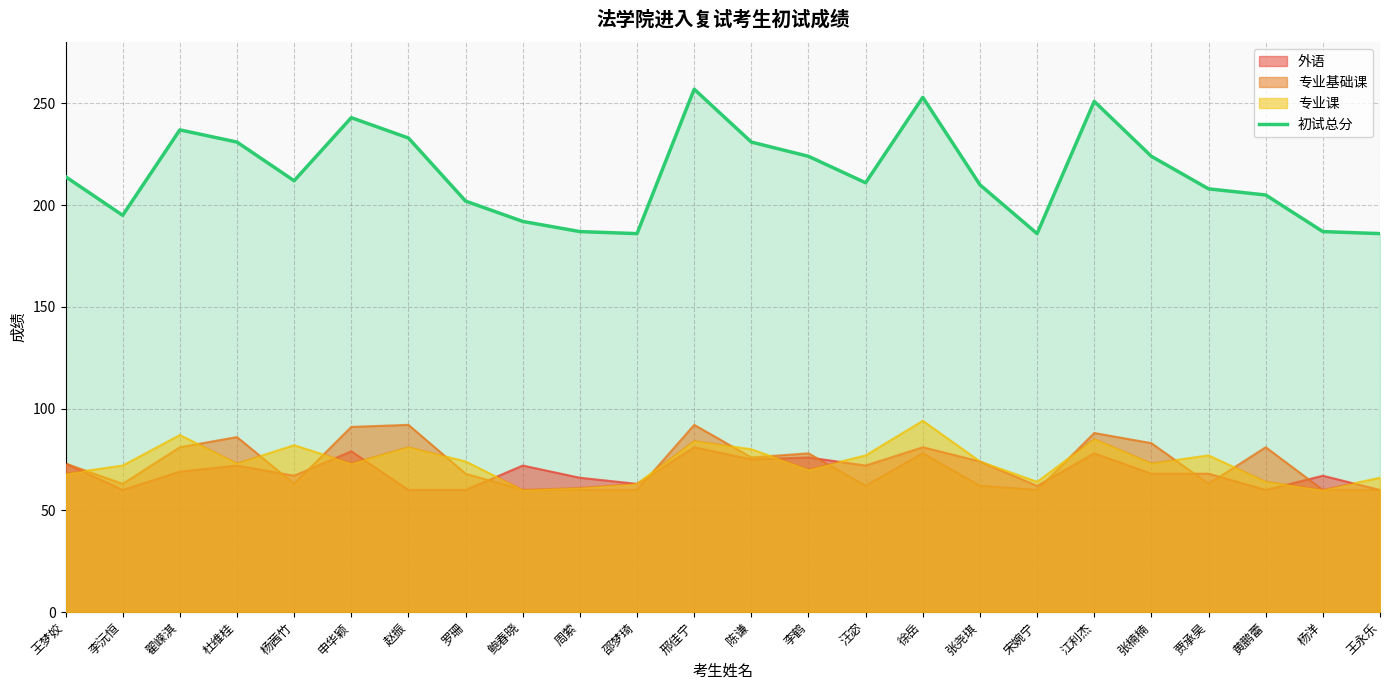

How many distinct data groups are displayed?

4